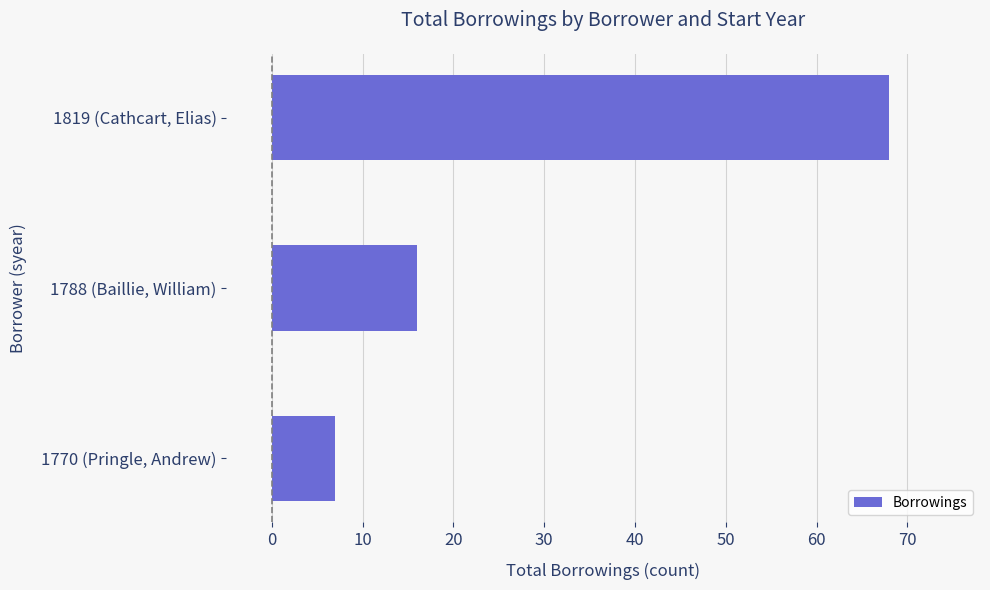

What is the difference between the maximum and minimum values?

61